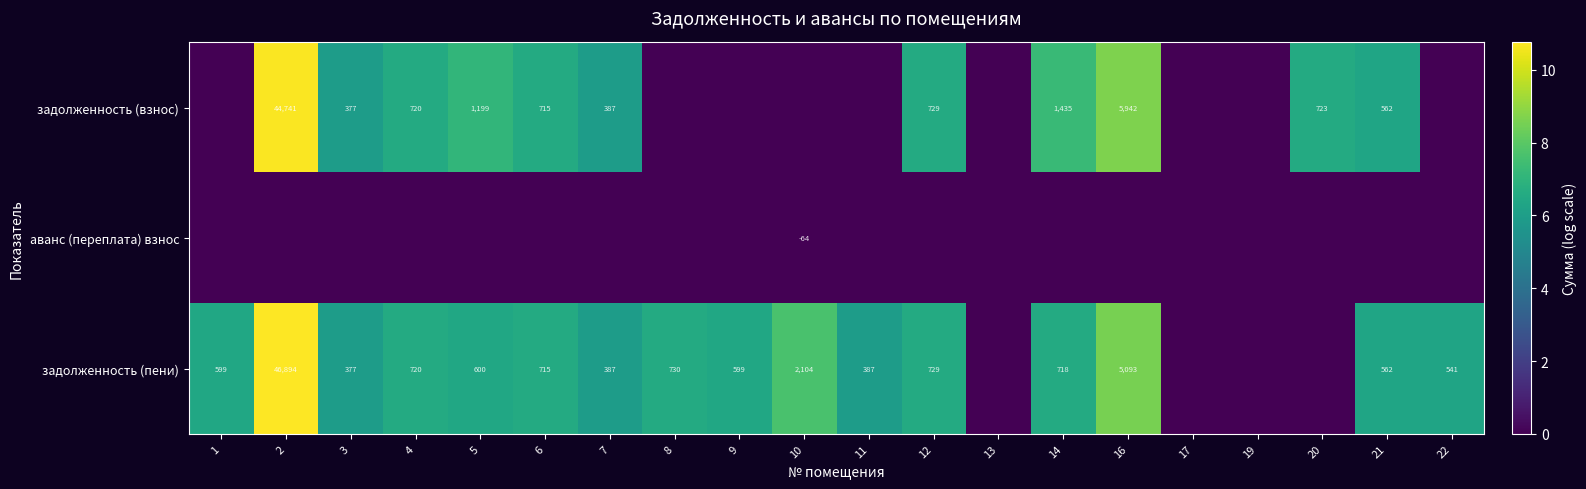

What is the difference between the задолженность (пени) values at 1 and 6?

116